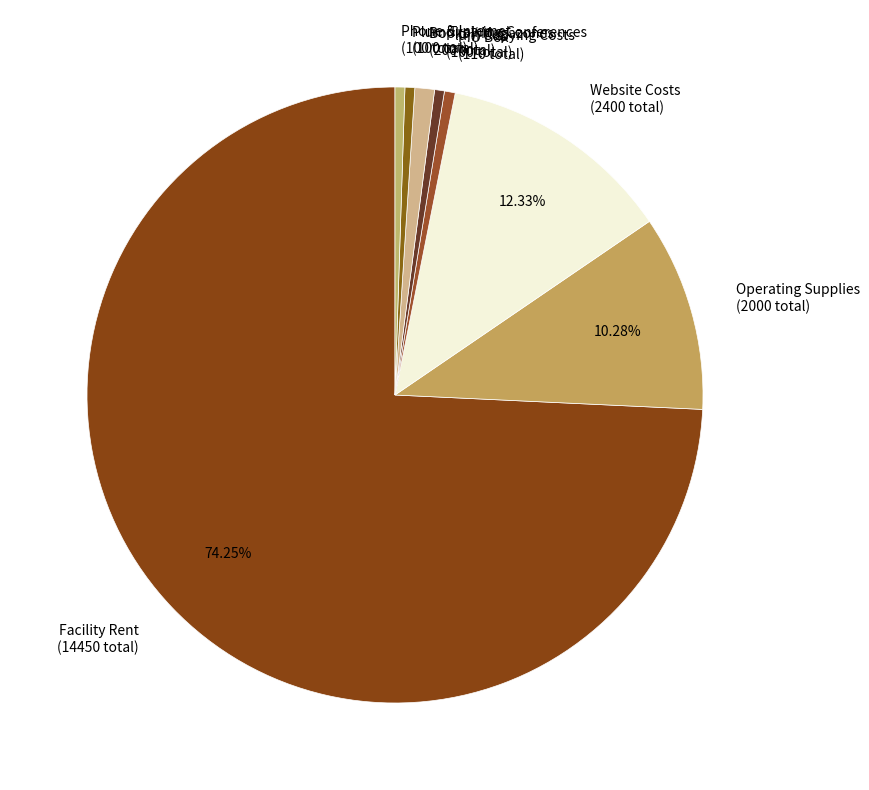

Is it true that Operating Supplies is 4% of the pie?

False